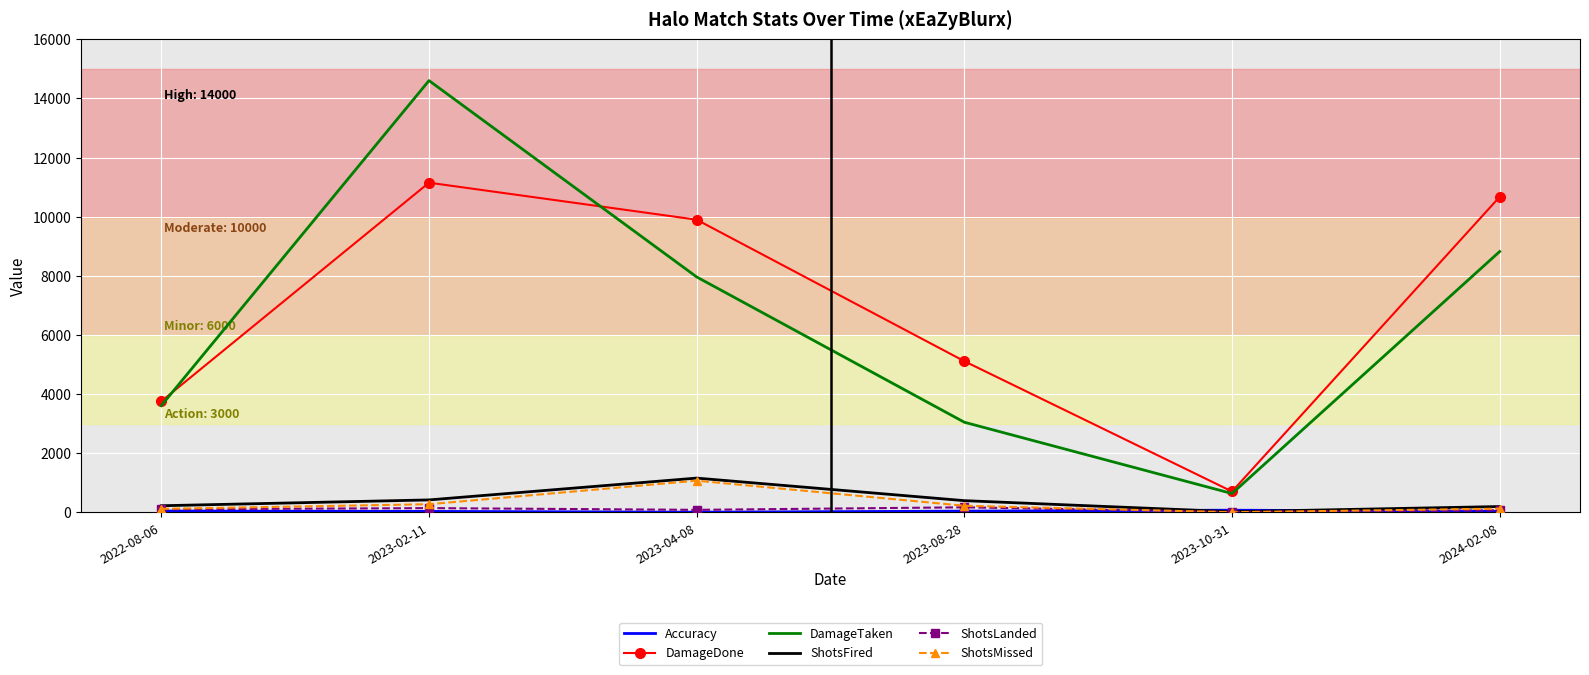

What is the difference between the maximum and second lowest values in the ShotsMissed series?

953.0